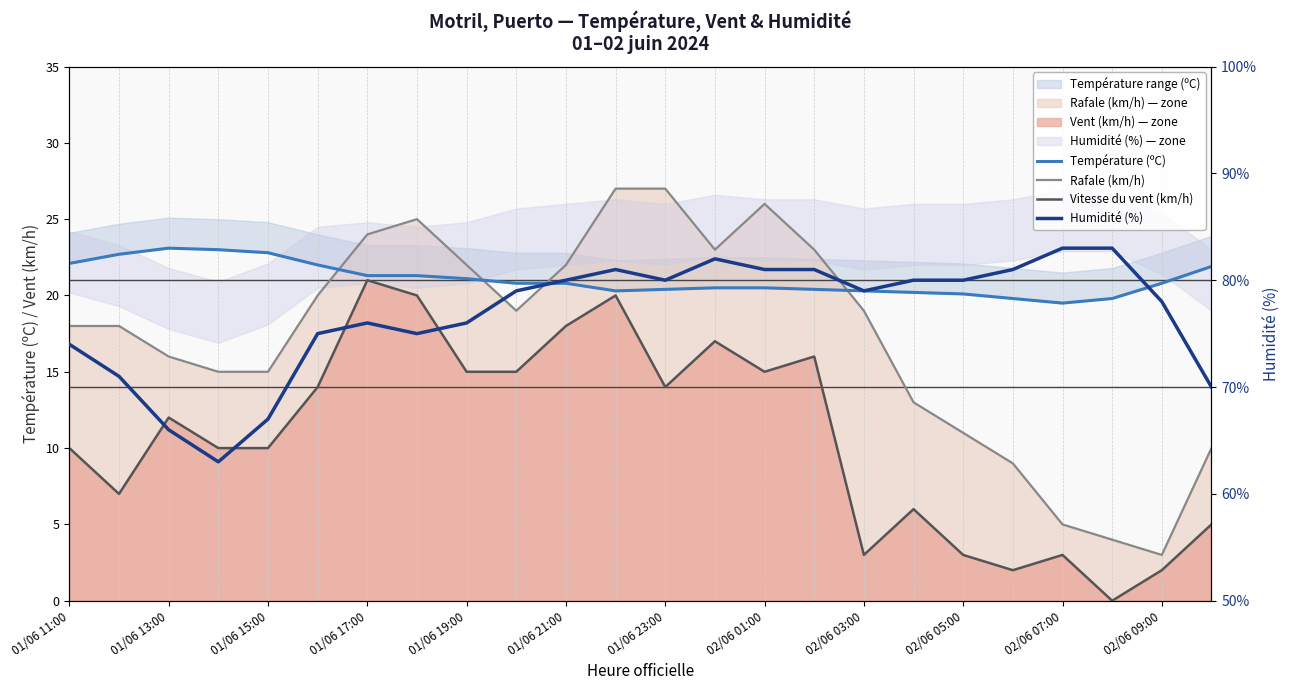

Rank the series by their maximum value, from lowest to highest.

Vitesse du vent (km/h), Température (ºC), Rafale (km/h), Humidité (%)